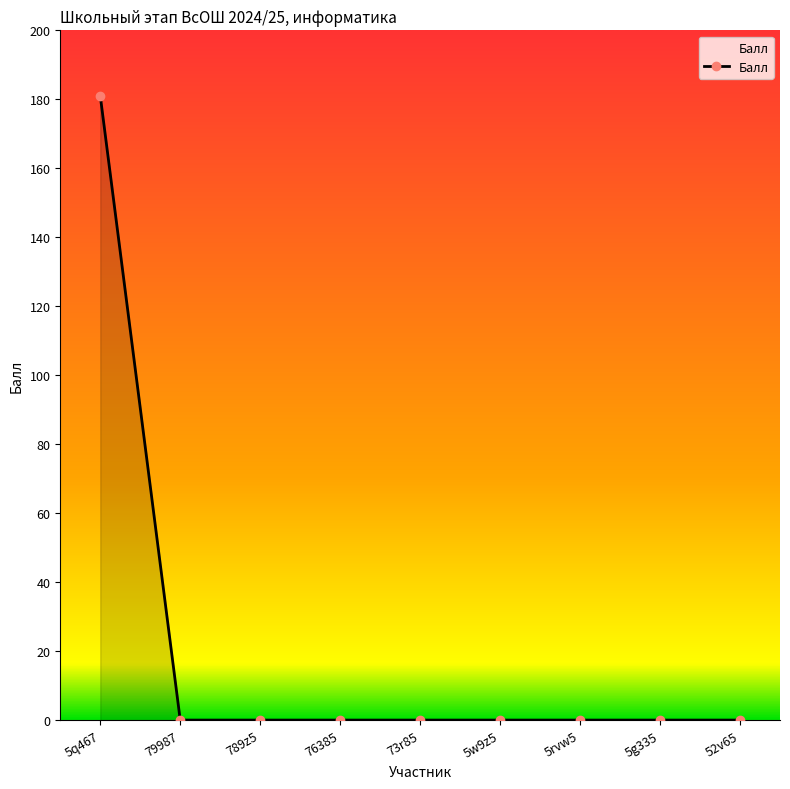

How many lines are shown in the chart?

1